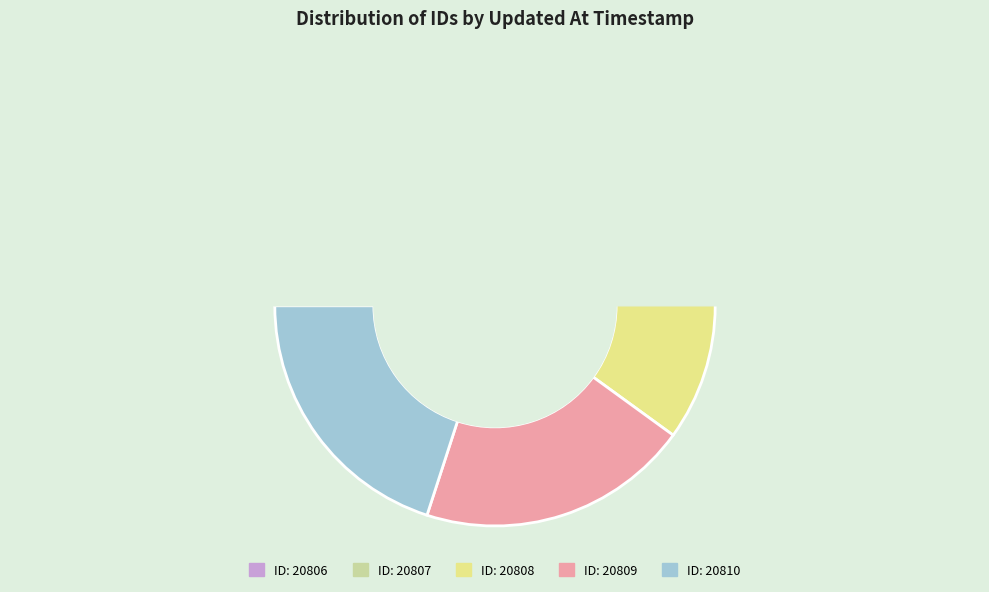

Is there a majority slice in this chart?

No